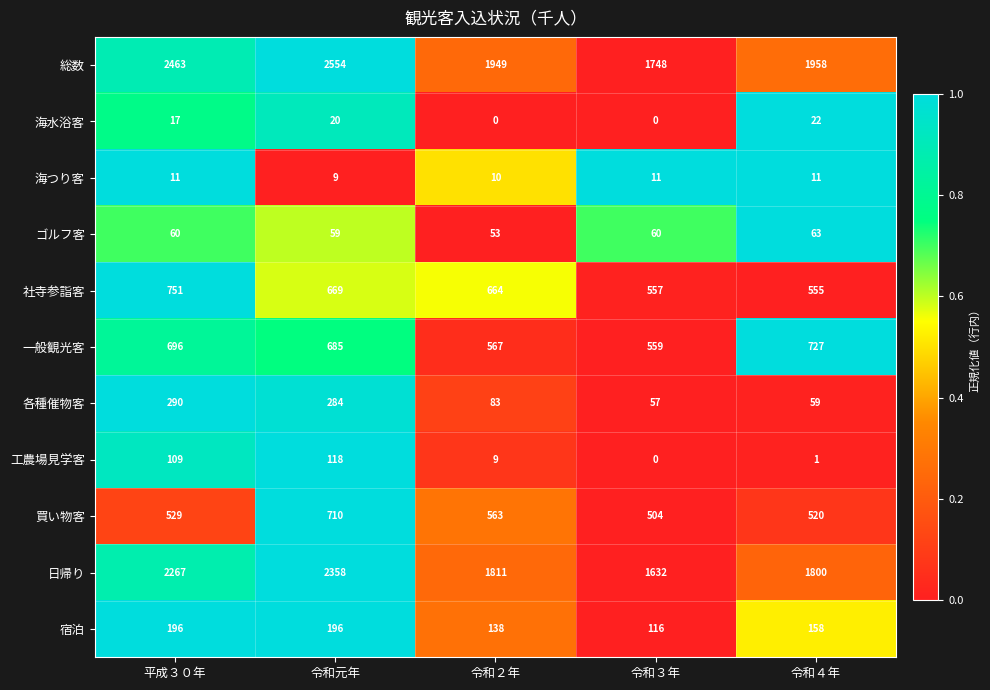

What is the difference between the highest and lowest values at 平成３０年?

2452